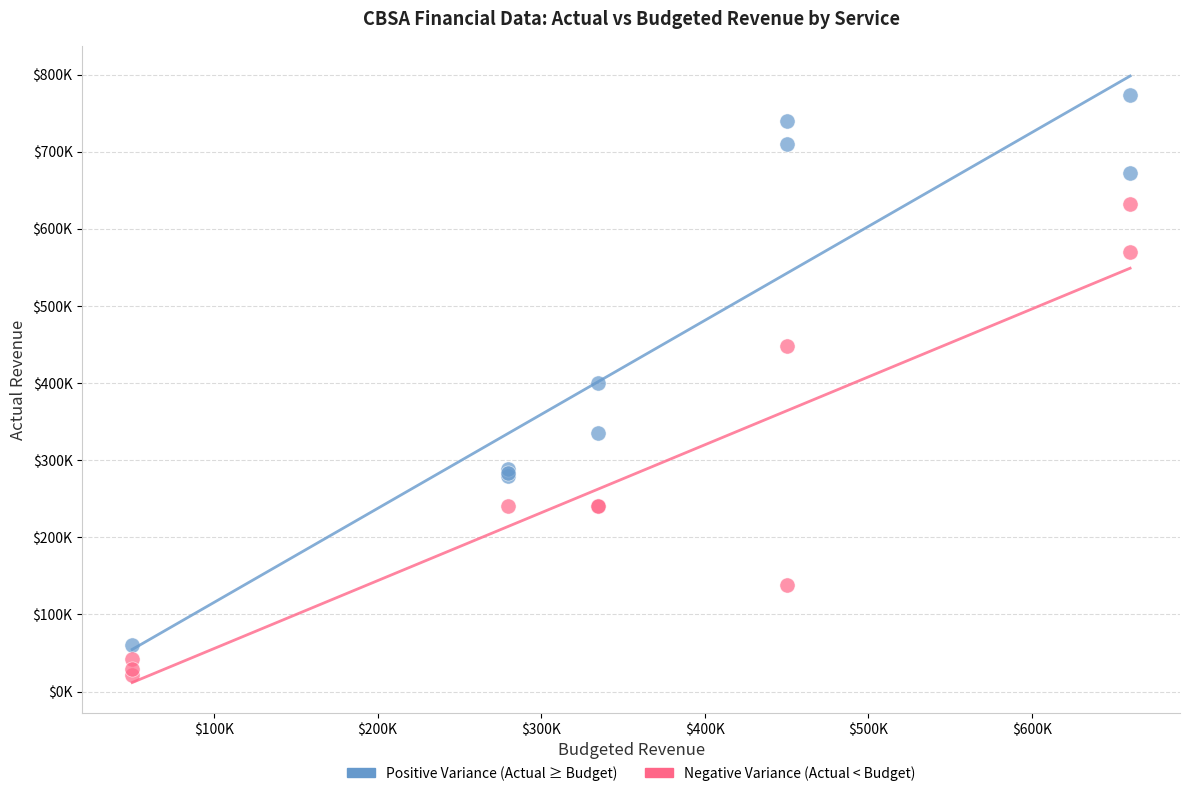

Which series has the widest spread of Y values?

Positive Variance (Actual ≥ Budget)